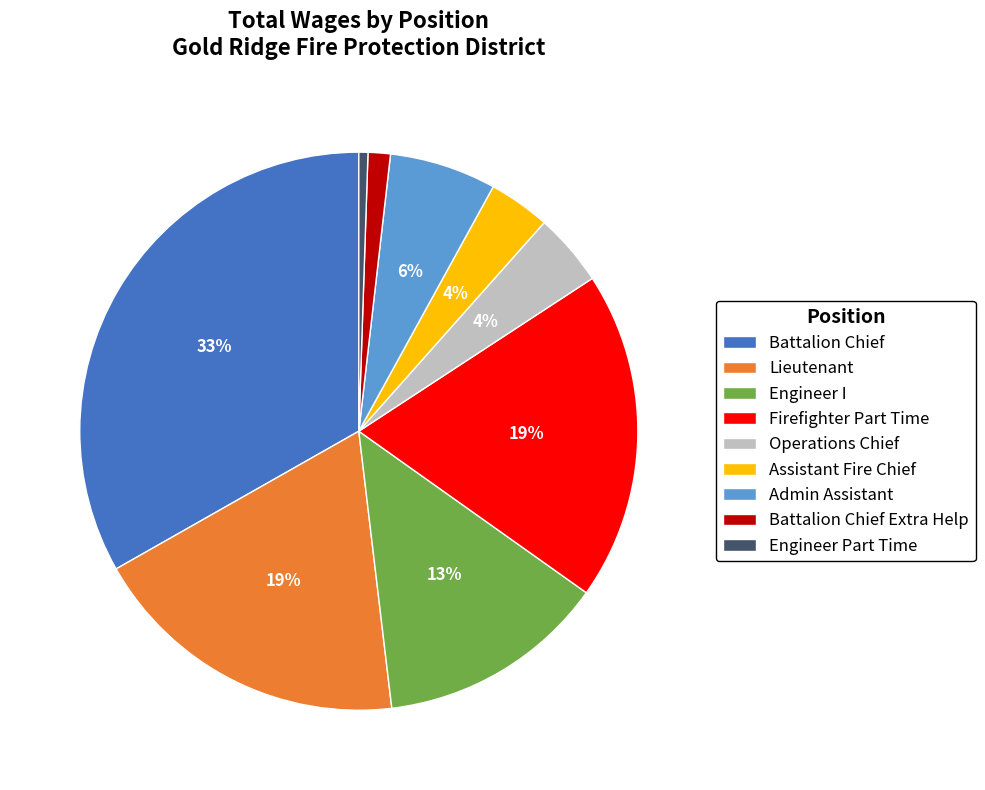

How many segments does this pie chart have?

9